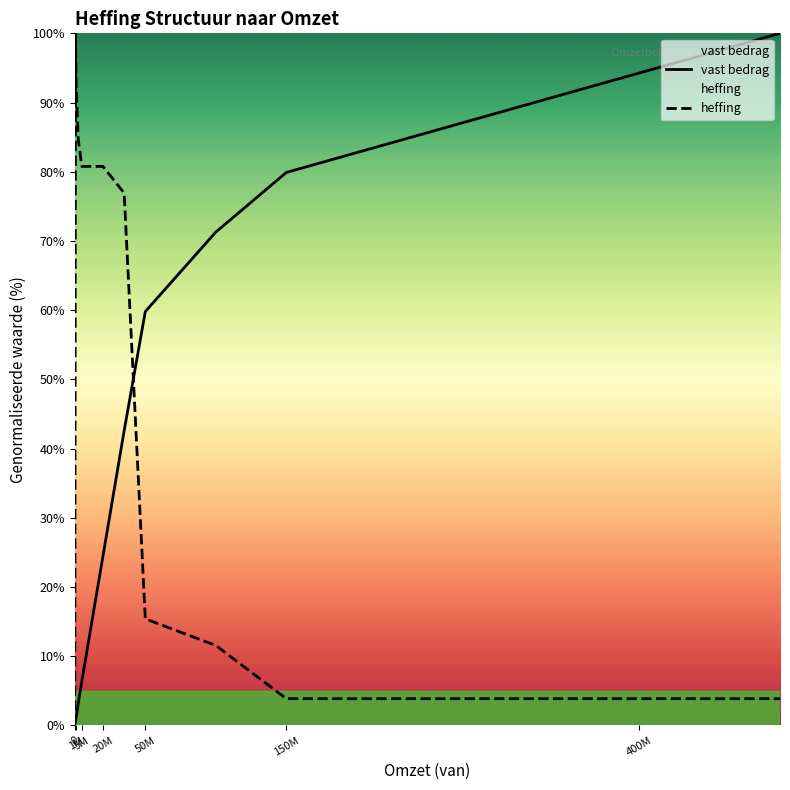

Is it true that heffing equals 7.7 at 50M?

False